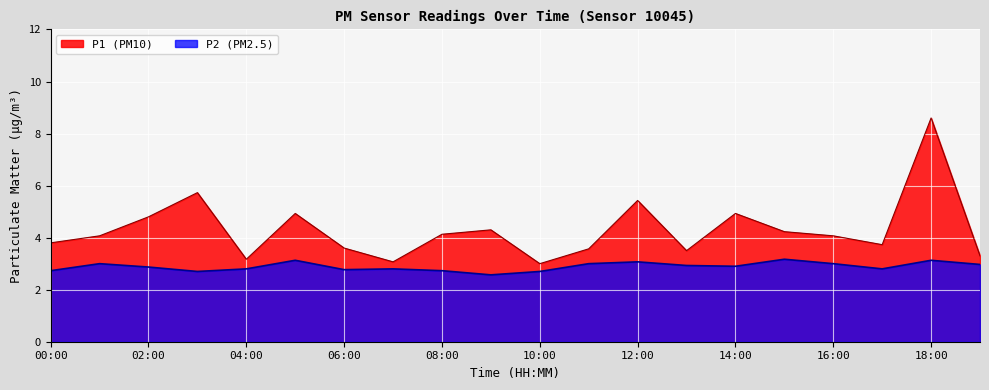

True or false: P1 has more than 1 interior local peaks.

True